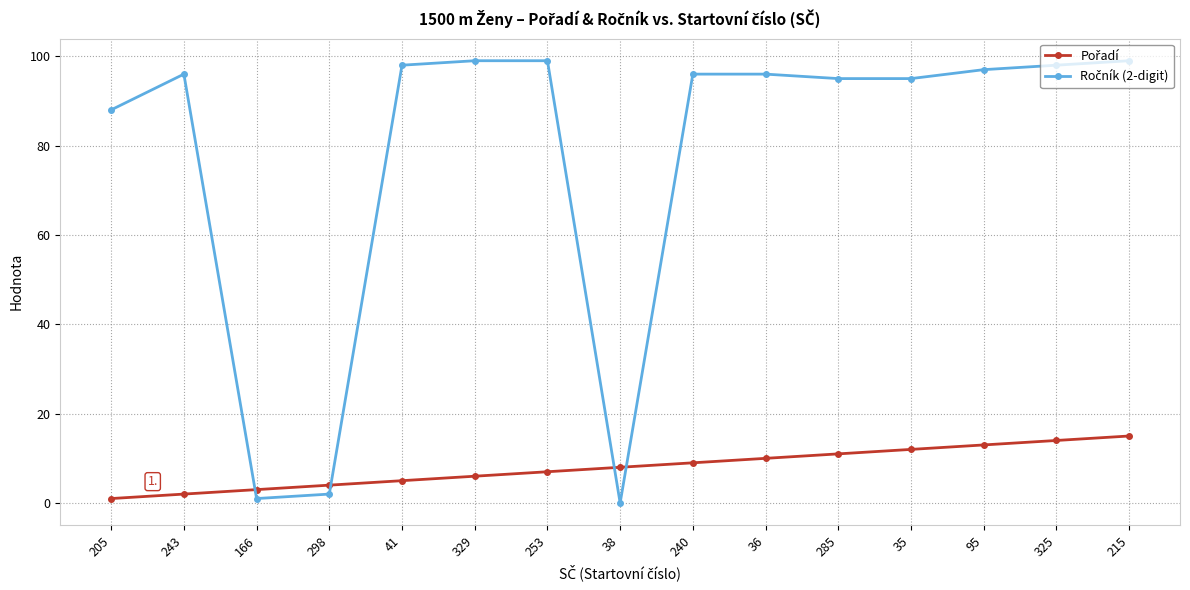

What is the difference between the highest and lowest values at 215?

84